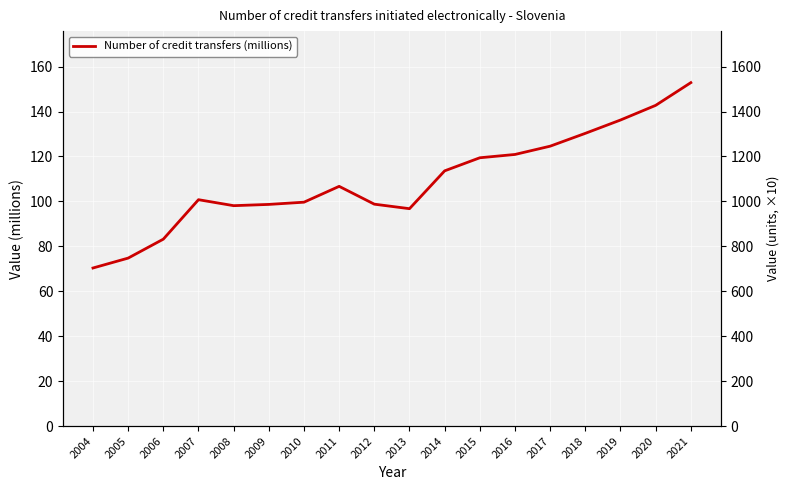

At which label is the value closest to 111?

2014